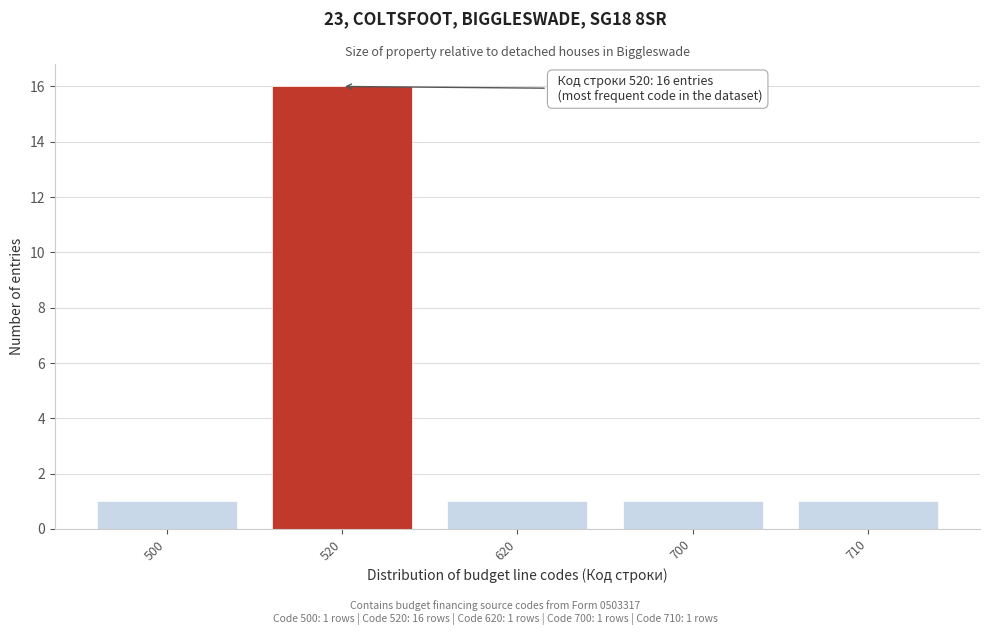

Reading right to left, list all the values displayed in this chart.

1	1	1	16	1